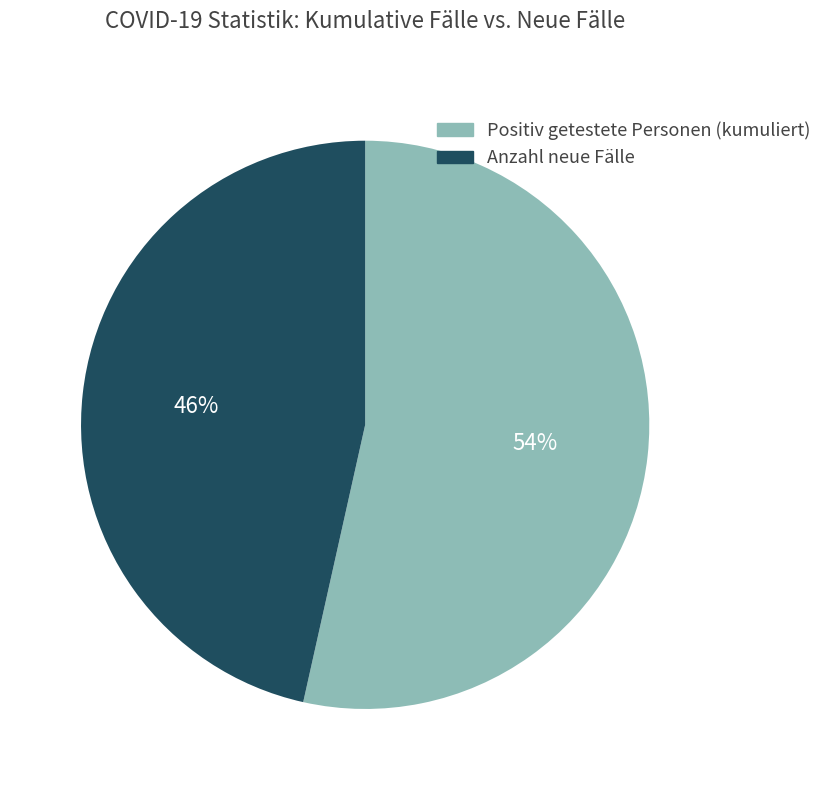

Between Positiv getestete Personen (kumuliert) and Anzahl neue Fälle, which is larger?

Positiv getestete Personen (kumuliert)